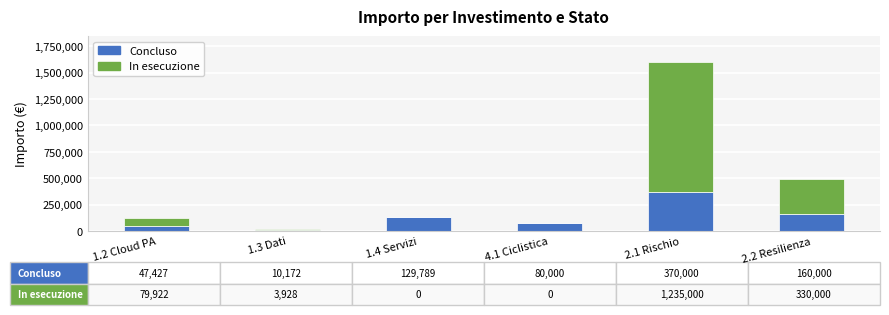

What is the sum of all Concluso values?

797388.0